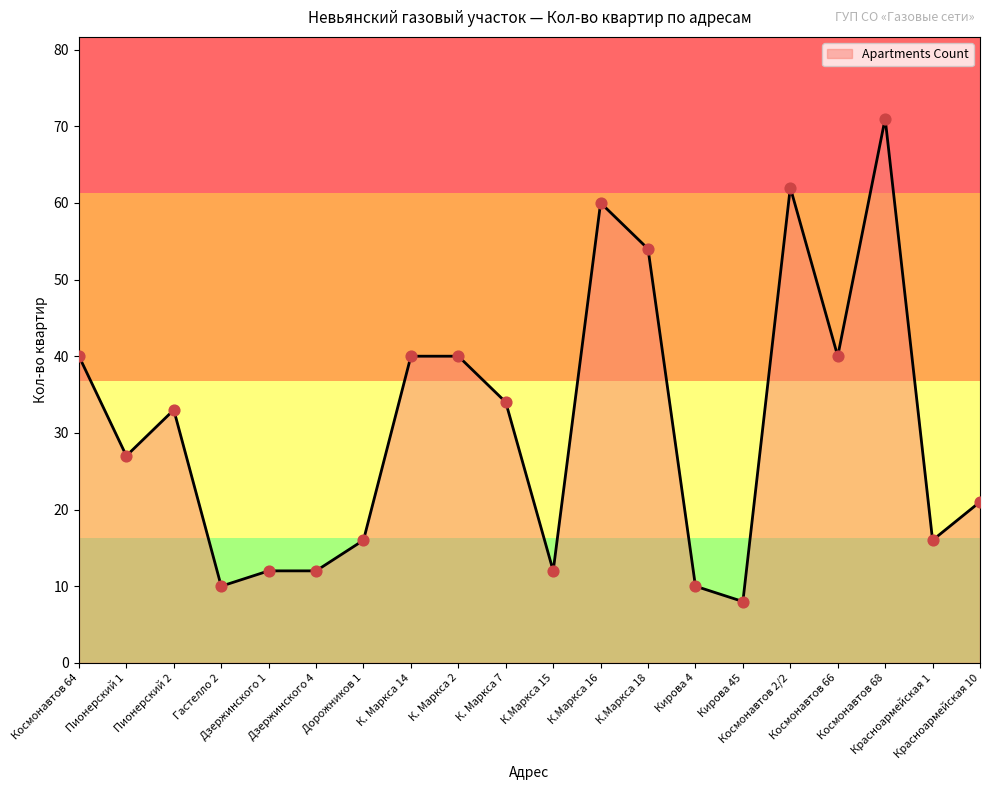

What is the ratio of the value at Кирова 4 to the value at Космонавтов 68?

0.1